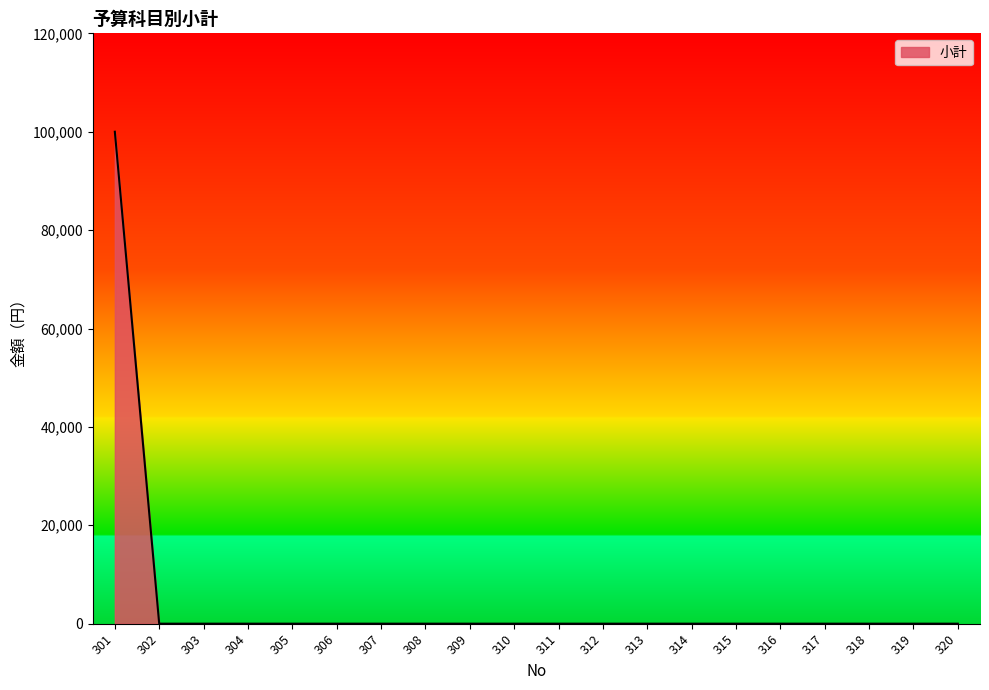

What is the change in value from 301 to 316?

-100000